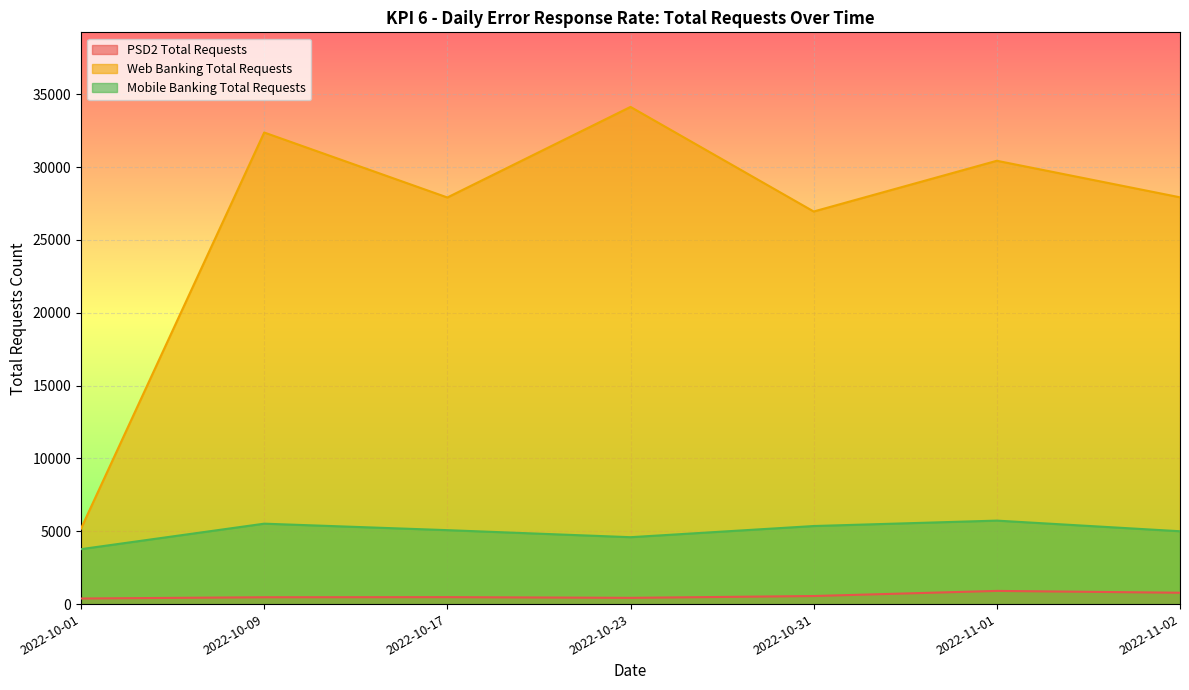

What is the greatest value displayed?

34127